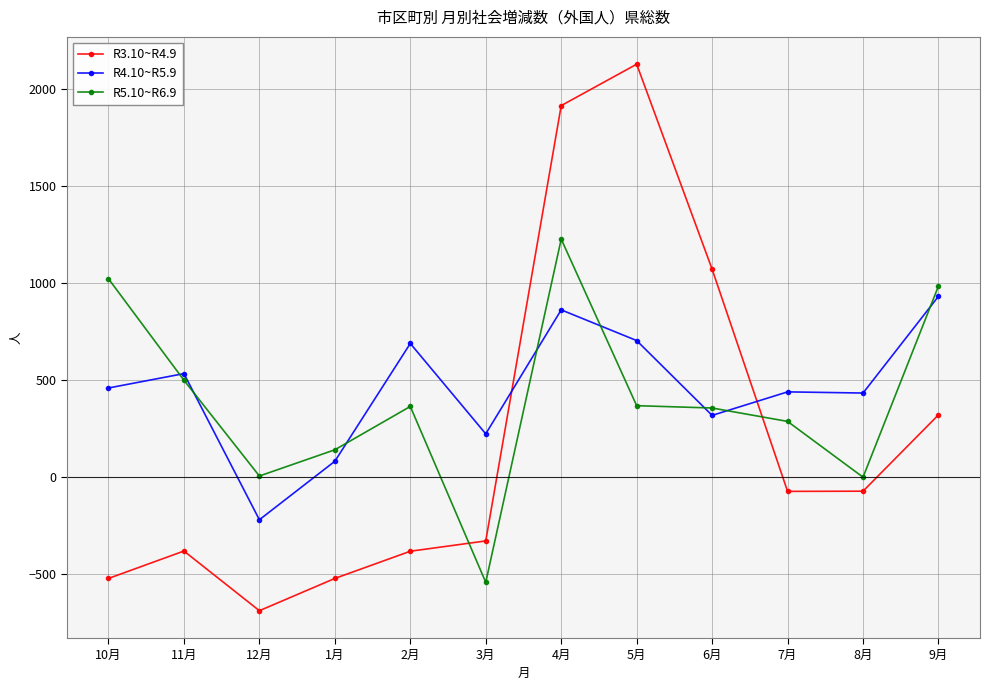

True or false: R4.10~R5.9 and R5.10~R6.9 cross at least once.

True